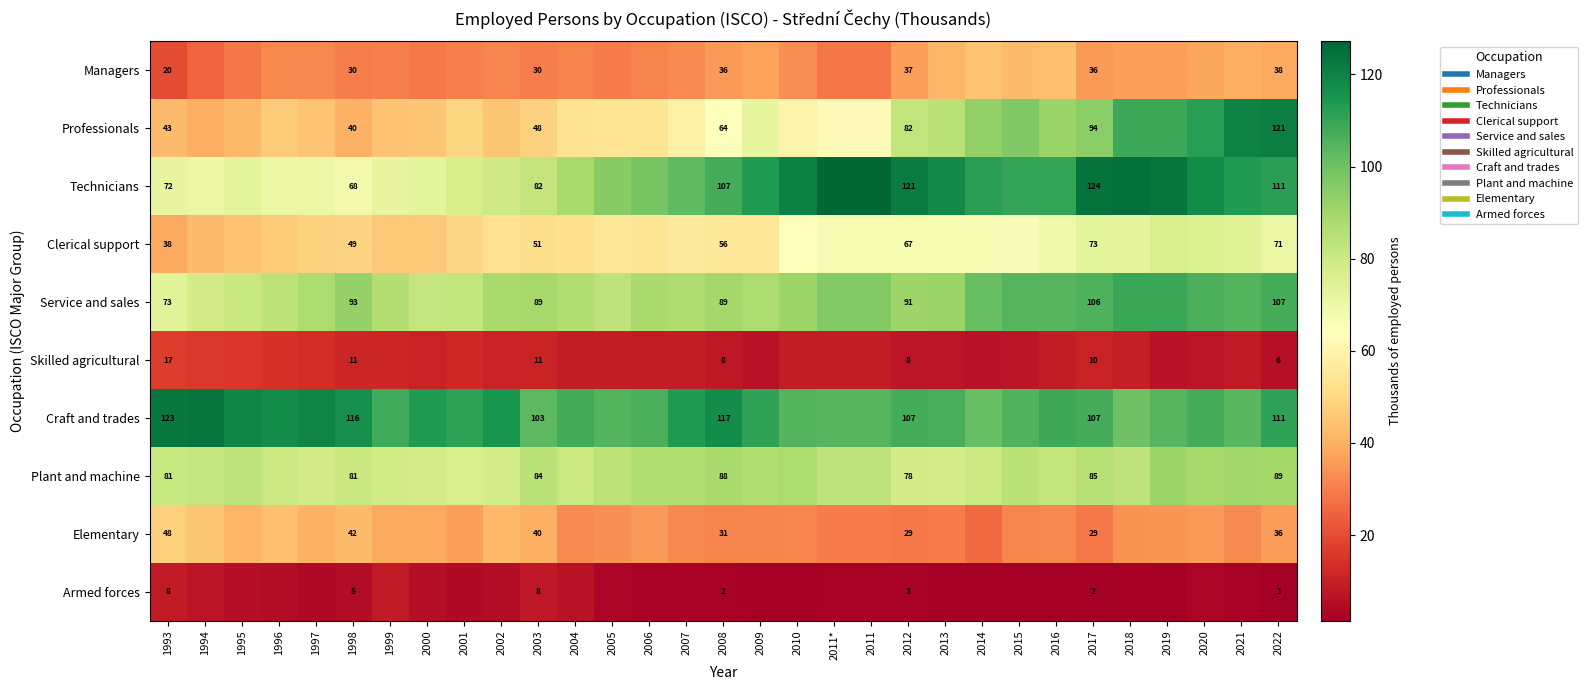

What is the spread (max minus min) of values at 2014?

109.4